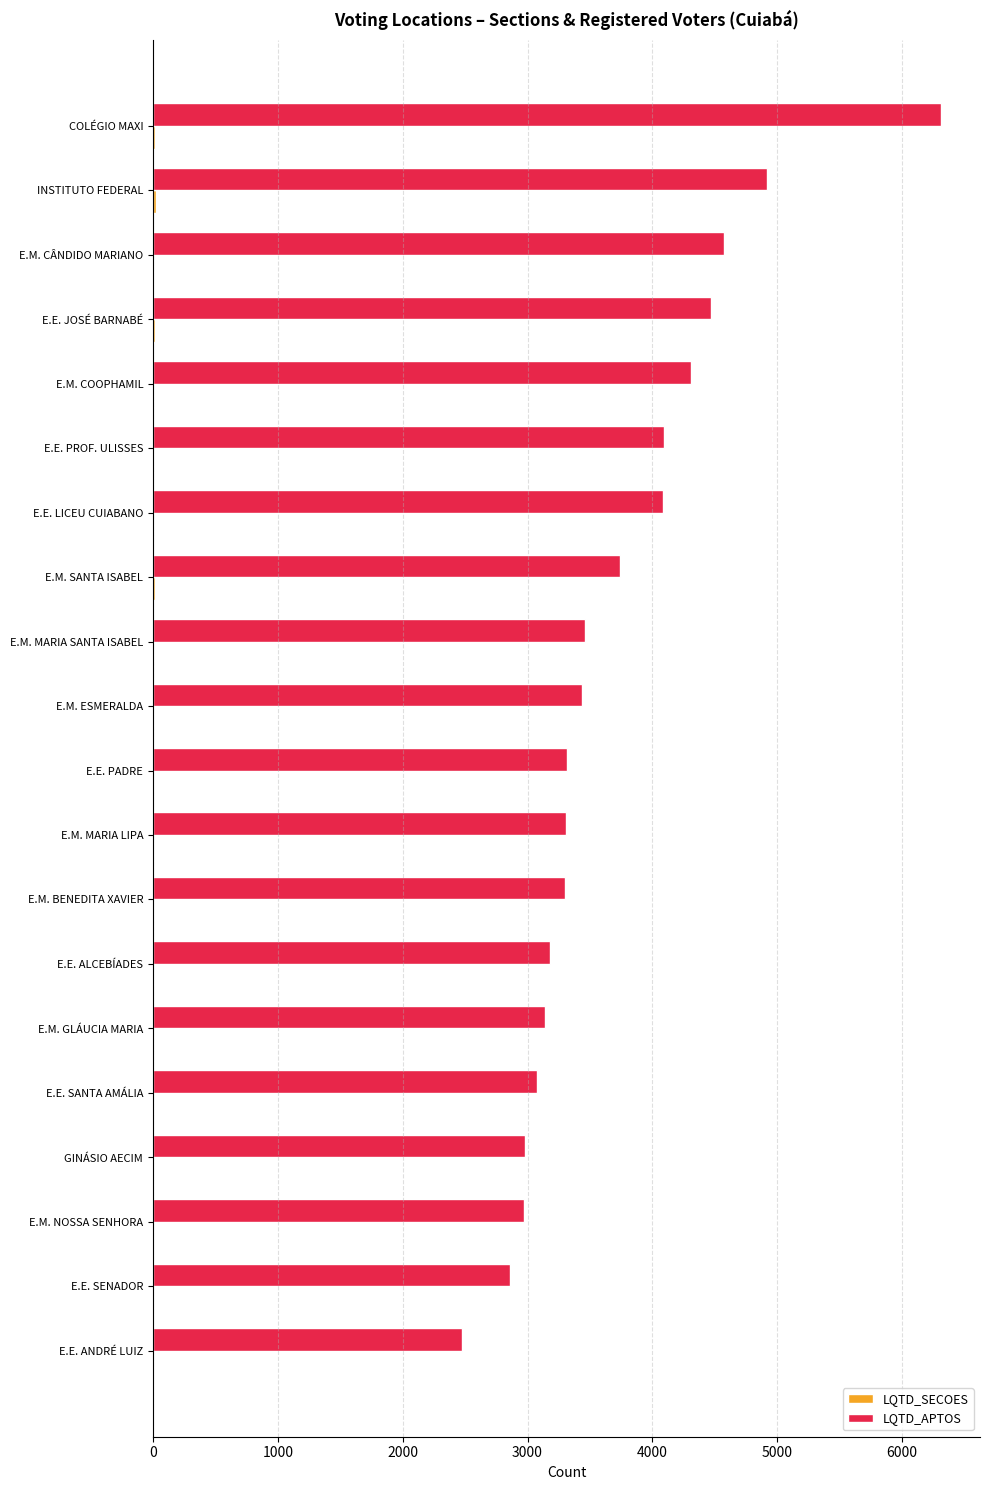

Which series has the largest total across all categories?

LQTD_APTOS